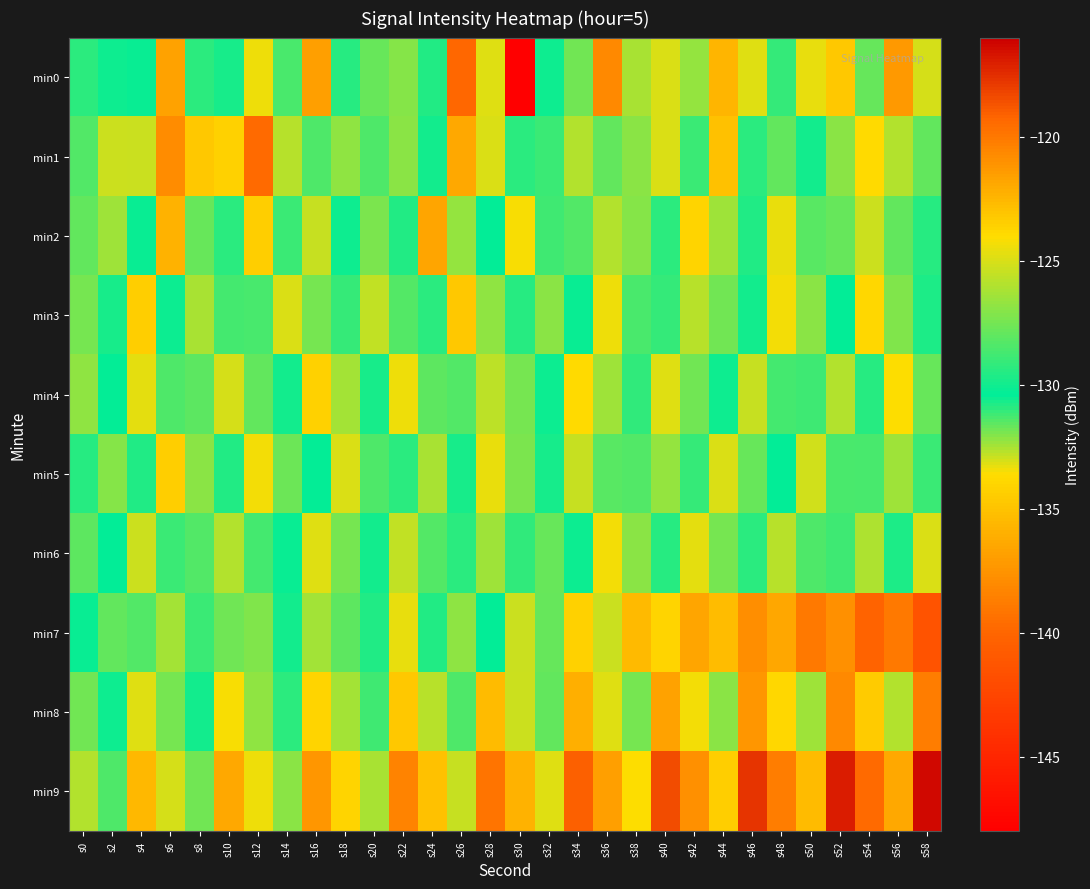

What is the minimum value shown in the chart?

-148.0